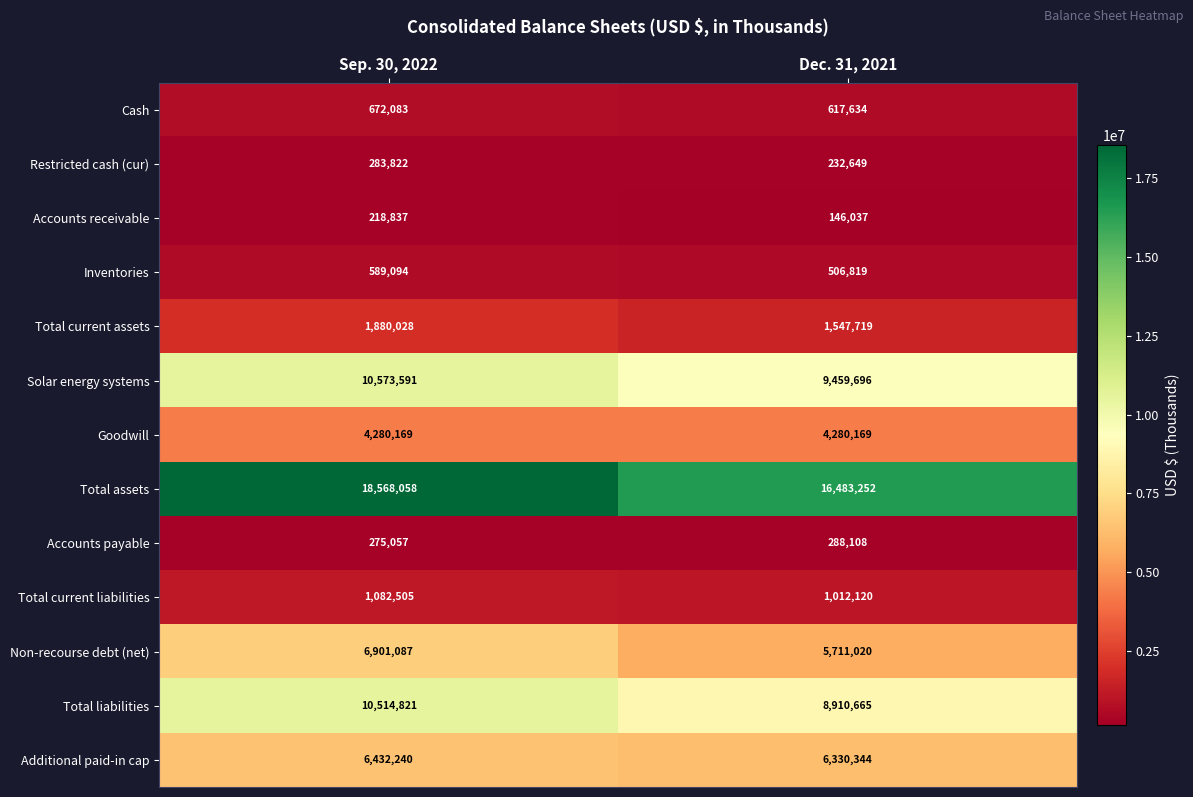

What is the difference between the maximum and minimum values in the Total assets series?

2084806